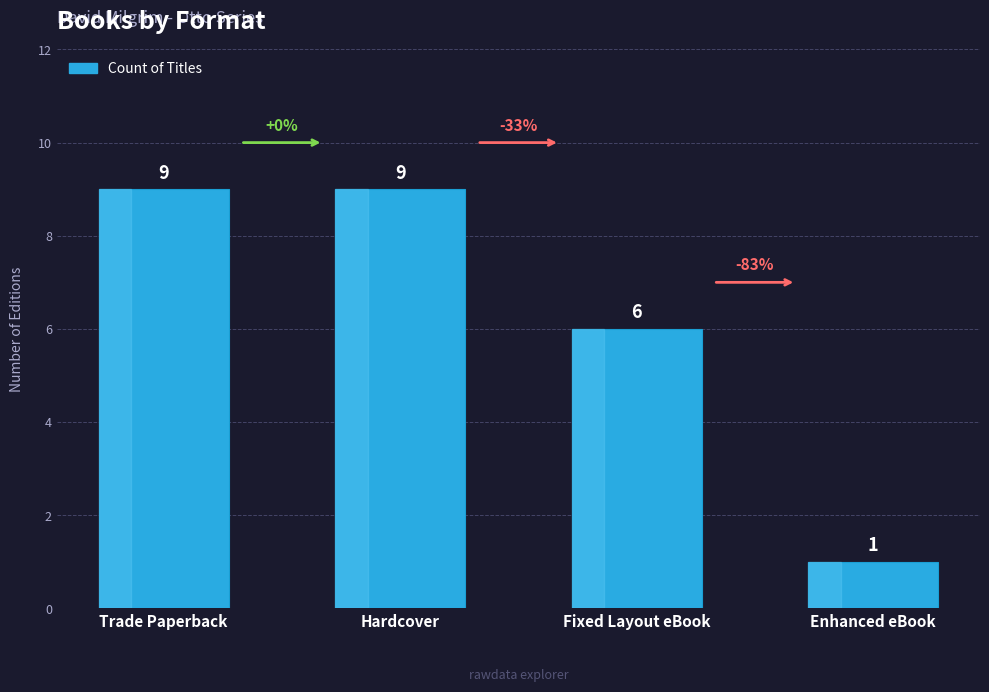

The chart shows a value of 2 at Fixed Layout eBook. True or false?

False